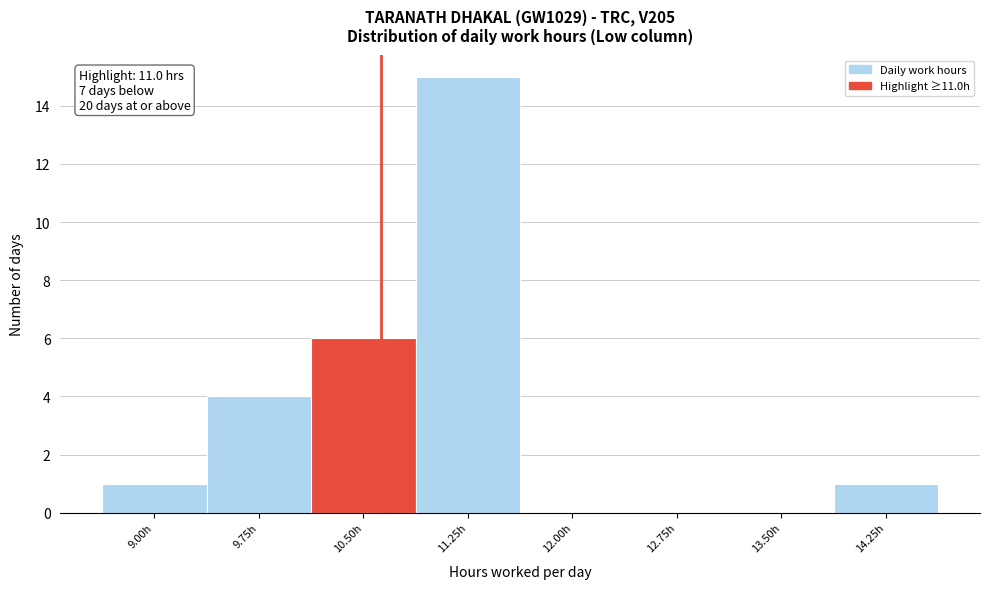

Reading right to left, transcribe all the data shown in this chart.

14.25h=1	13.50h=0	12.75h=0	12.00h=0	11.25h=15	10.50h=6	9.75h=4	9.00h=1